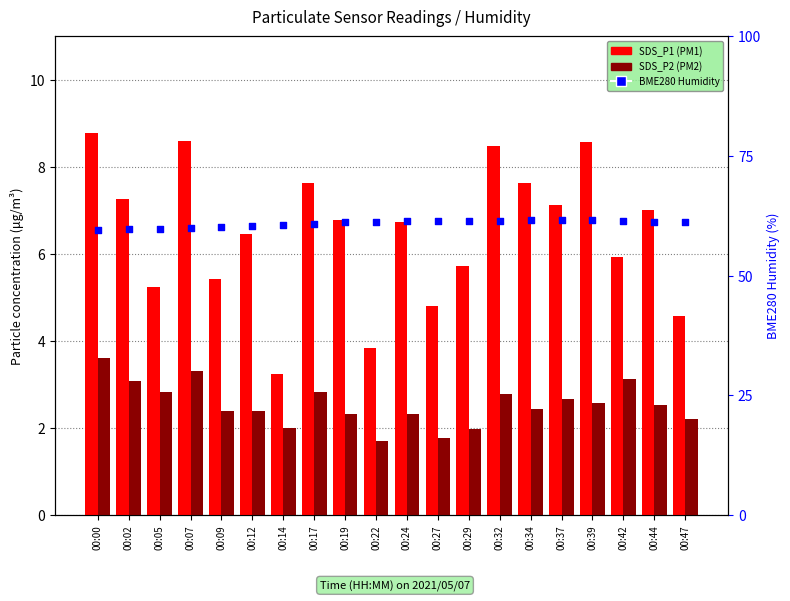

Which series reaches the maximum Y coordinate?

BME280 Humidity